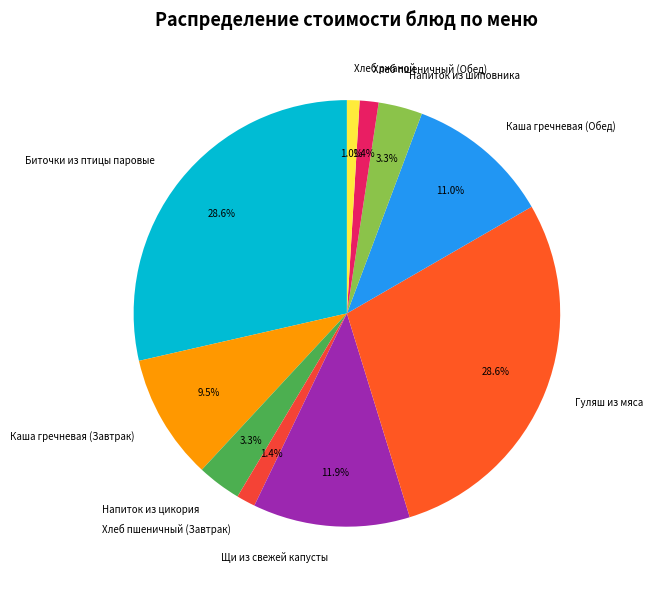

Between Напиток из цикория and Хлеб пшеничный (Завтрак), which is larger?

Напиток из цикория